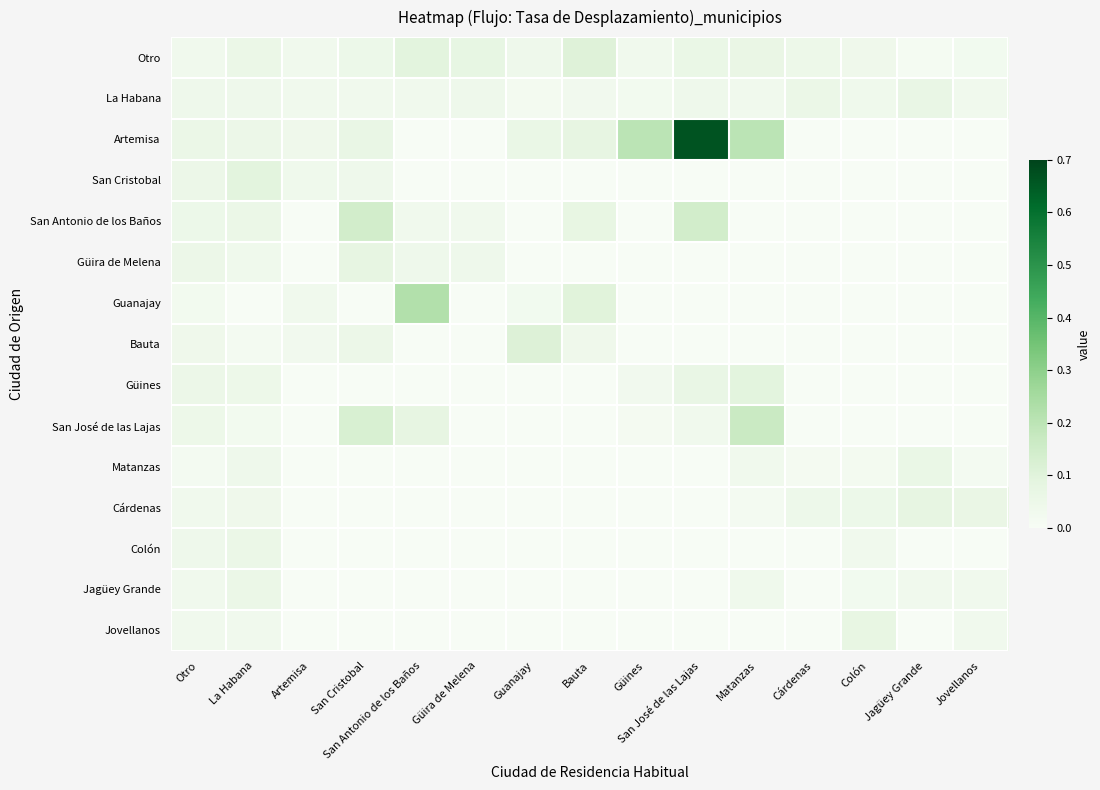

At how many categories does at least one series exceed 0?

15